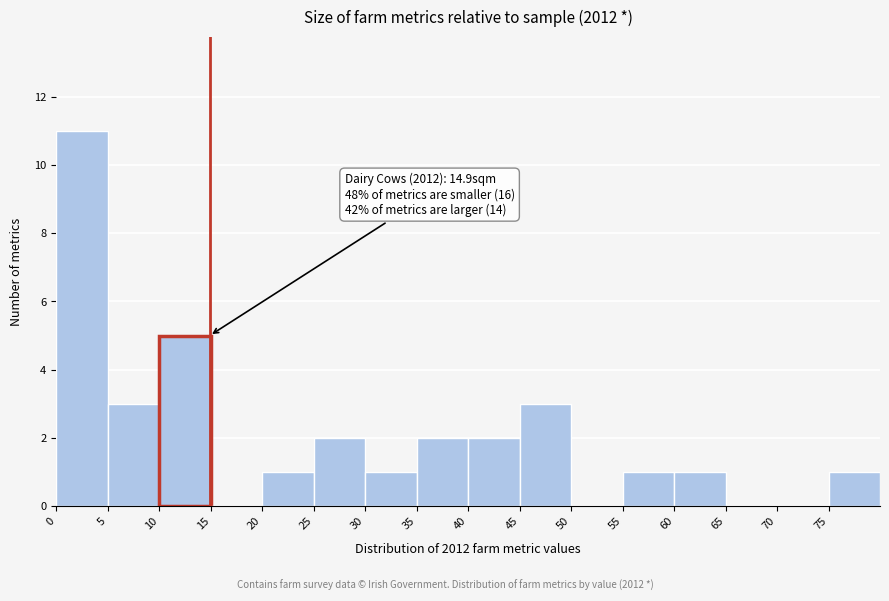

Which range on the x-axis has the tallest bar?

0 to 5